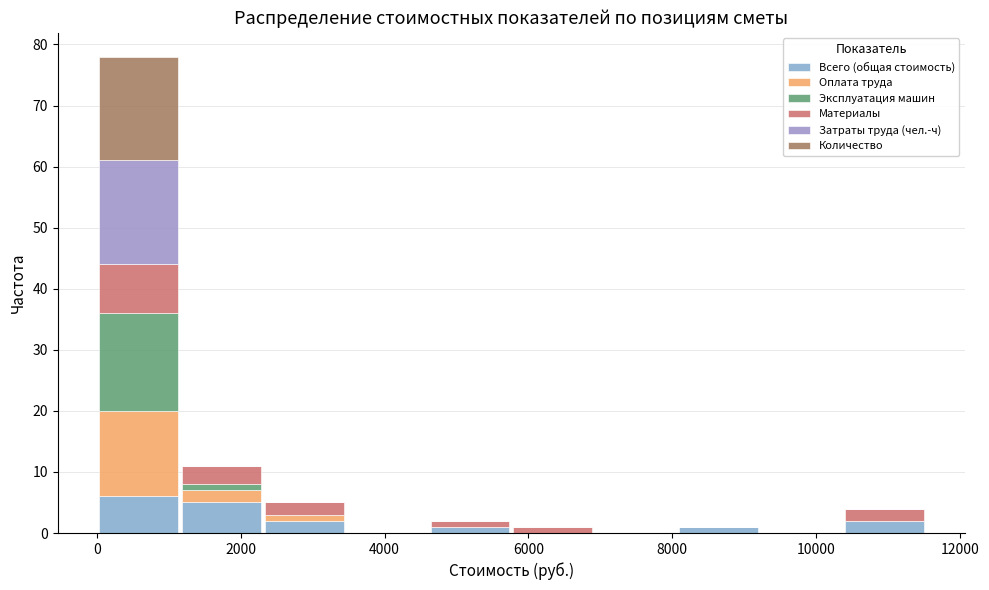

What is the total height of the stacked bar covering 5800 to 7000 on the x-axis? Neither the bar edges nor the heights are printed on the chart, so give them approximately, as read against the axes.

1